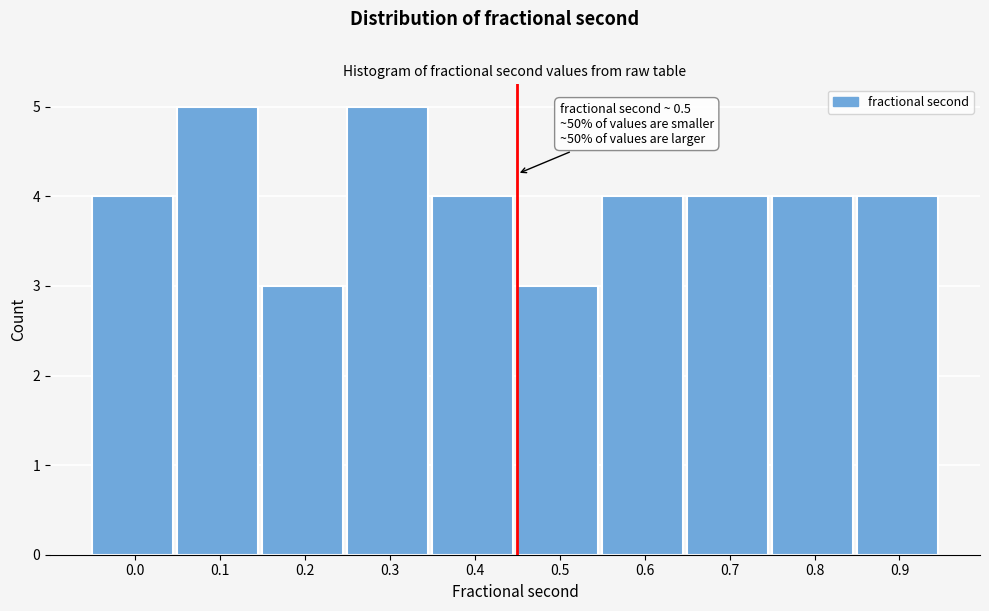

Reading left to right, what are all the values shown in this chart?

4	5	3	5	4	3	4	4	4	4